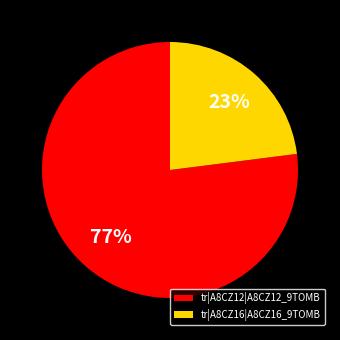

The tr|A8CZ12|A8CZ12_9TOMB slice represents 63% of the pie. True or false?

False